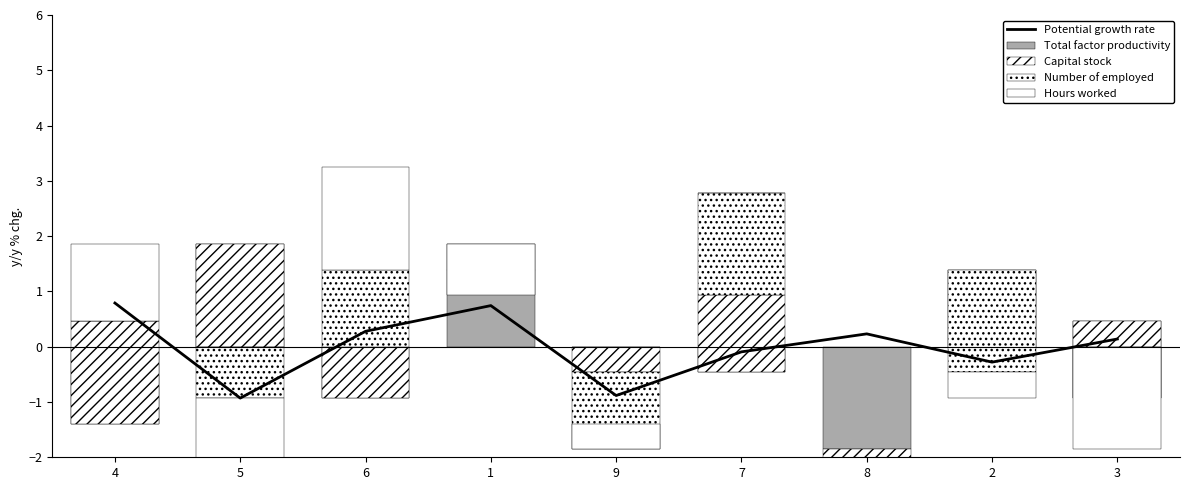

What is the total value across all series at 1?

1.7